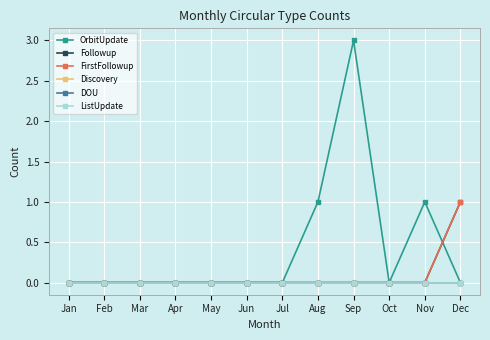

Is this an area chart (filled region under the line)?

No